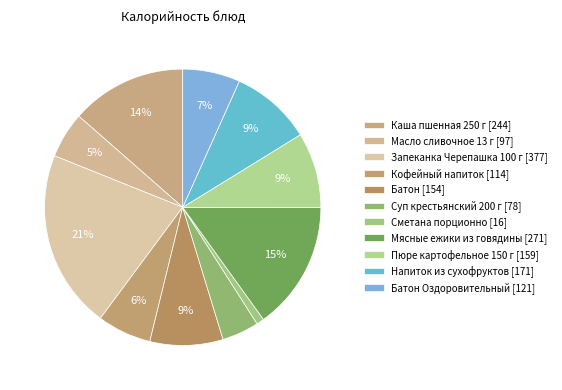

How many slices are in this pie chart?

11